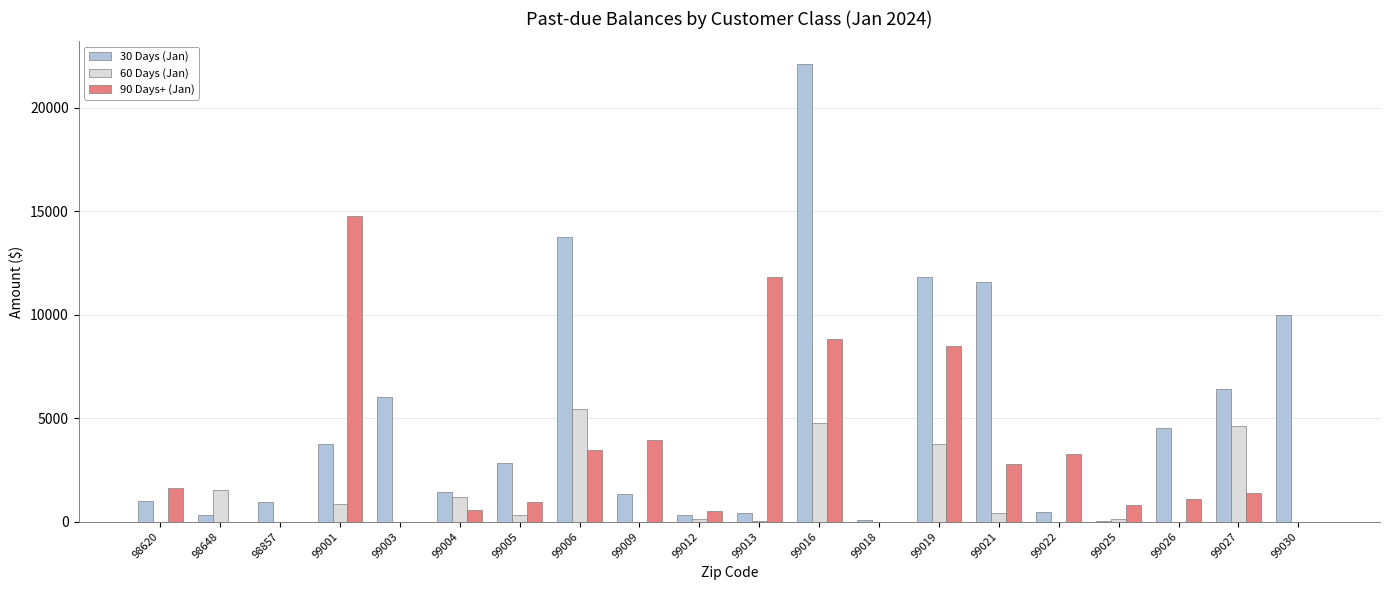

True or false: 90 Days+ (Jan) has a value of 1392.0 at 99027.

True